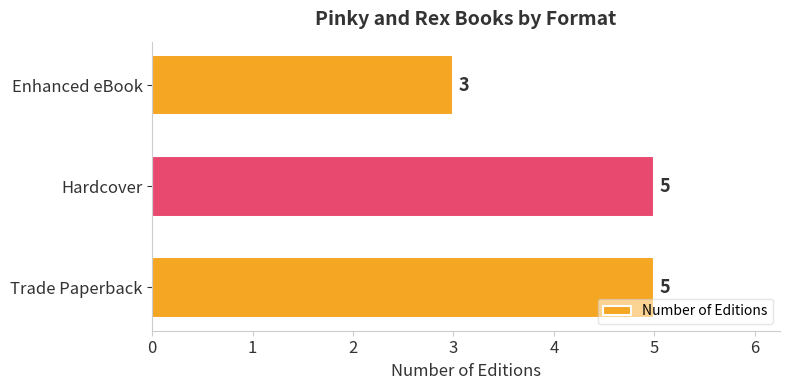

How many data points does each series have?

3